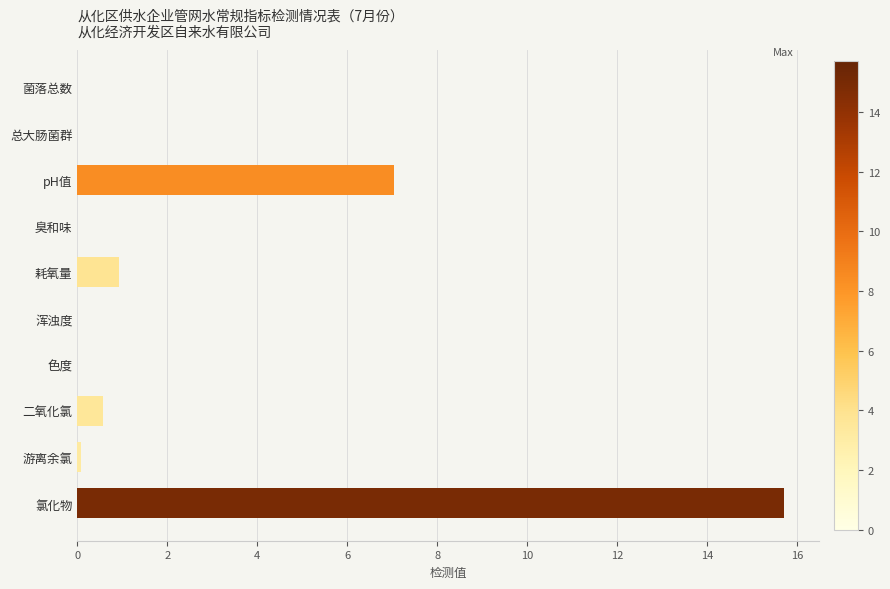

How many series are shown in this chart?

1